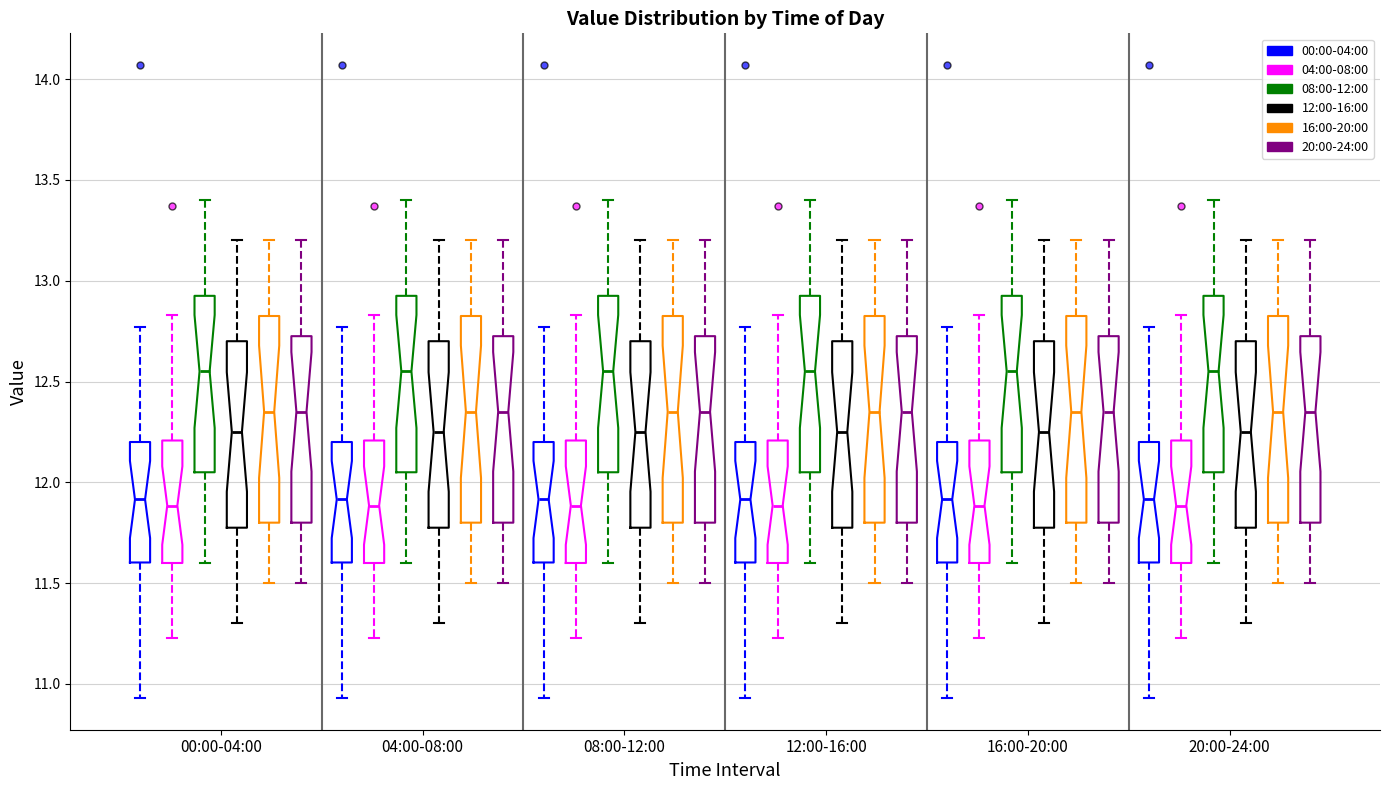

Where does the upper whisker of the box for 08:00-12:00 (08:00-12:00) end on the y-axis? The values are not printed on the chart, so give them approximately, as read against the axis.

13.40